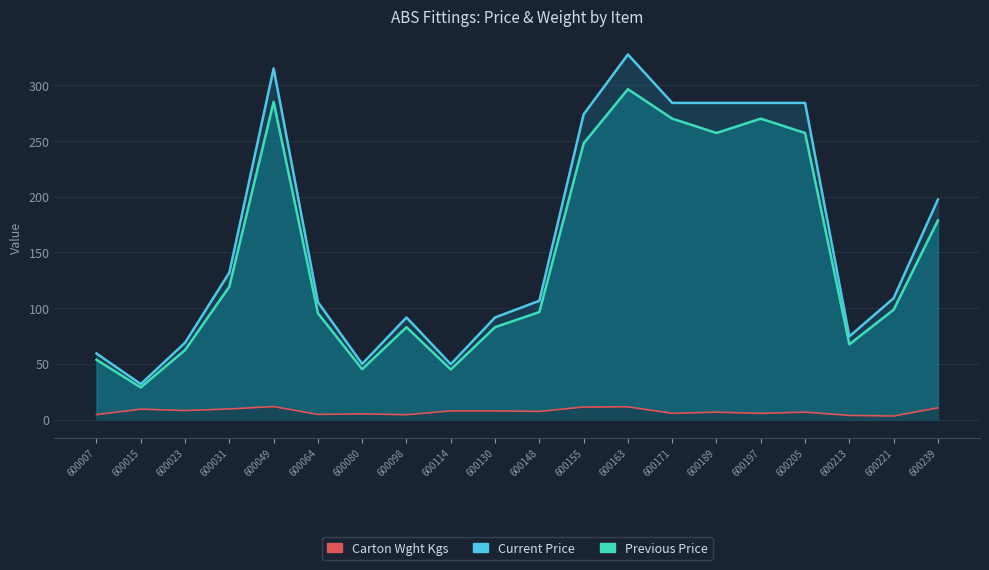

Is the value of Previous Price at 600114 greater than the value of Current Price at 600015?

Yes